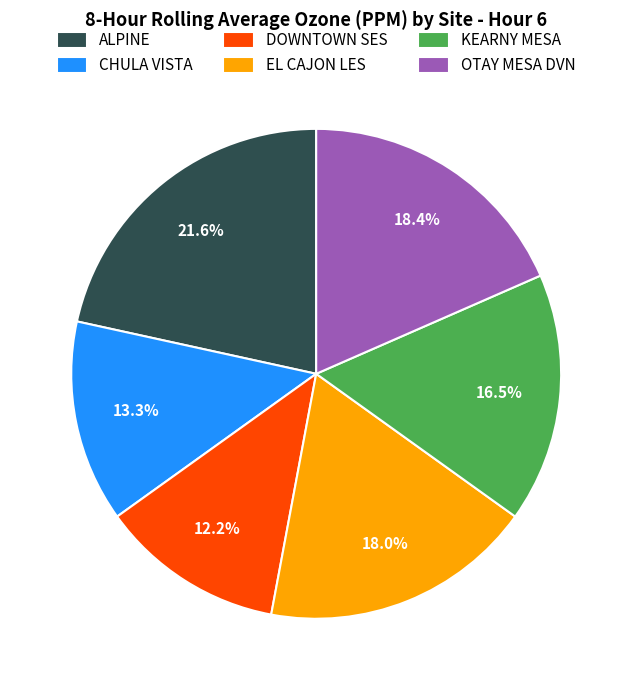

Is the sum of DOWNTOWN SES and EL CAJON LES greater than half?

No